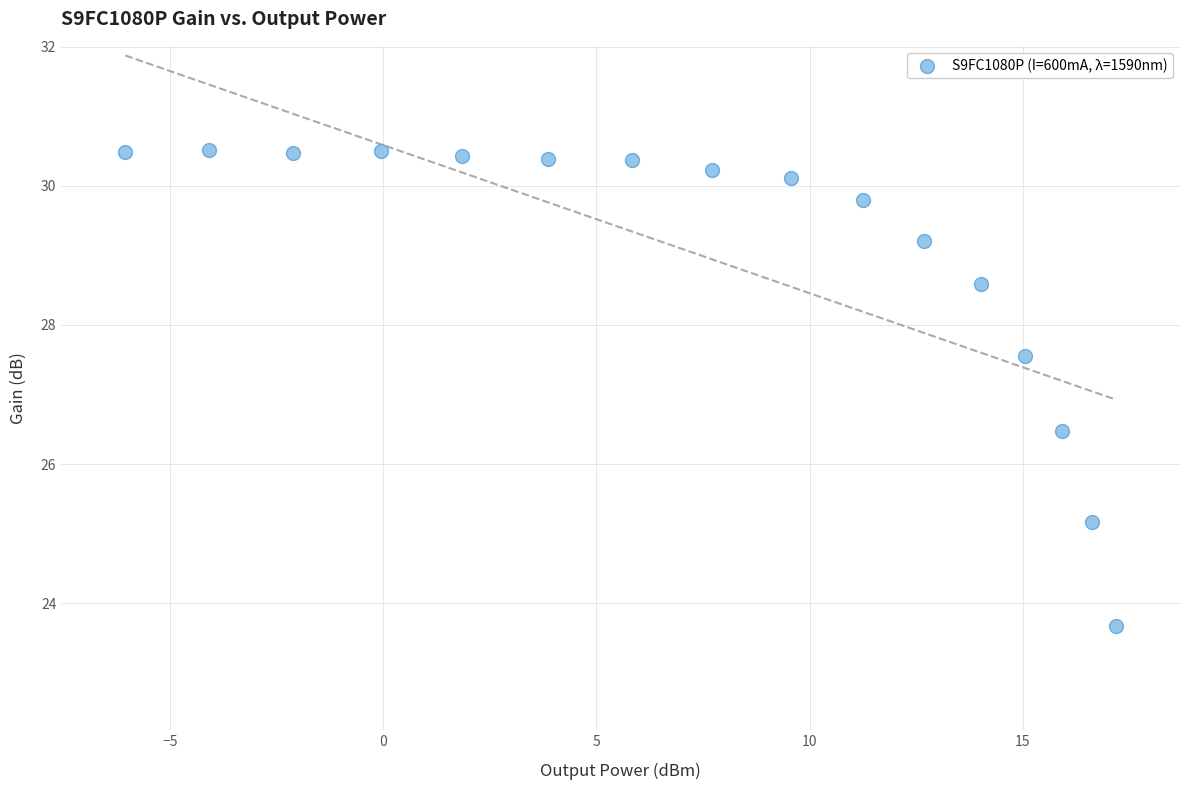

What is the range of X values (max minus min)?

23.2